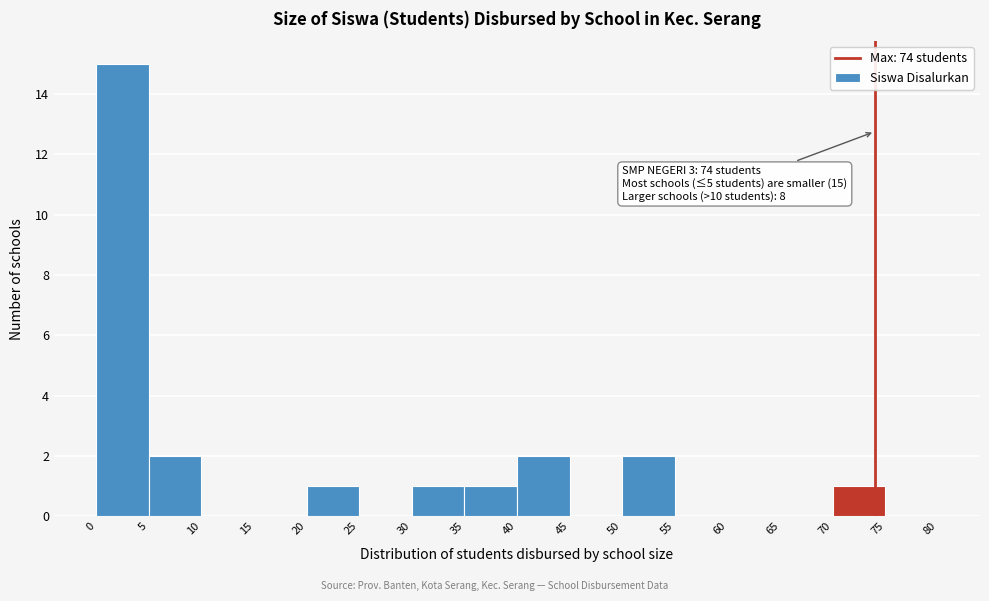

Over which range of the x-axis is the bar tallest?

0 to 5